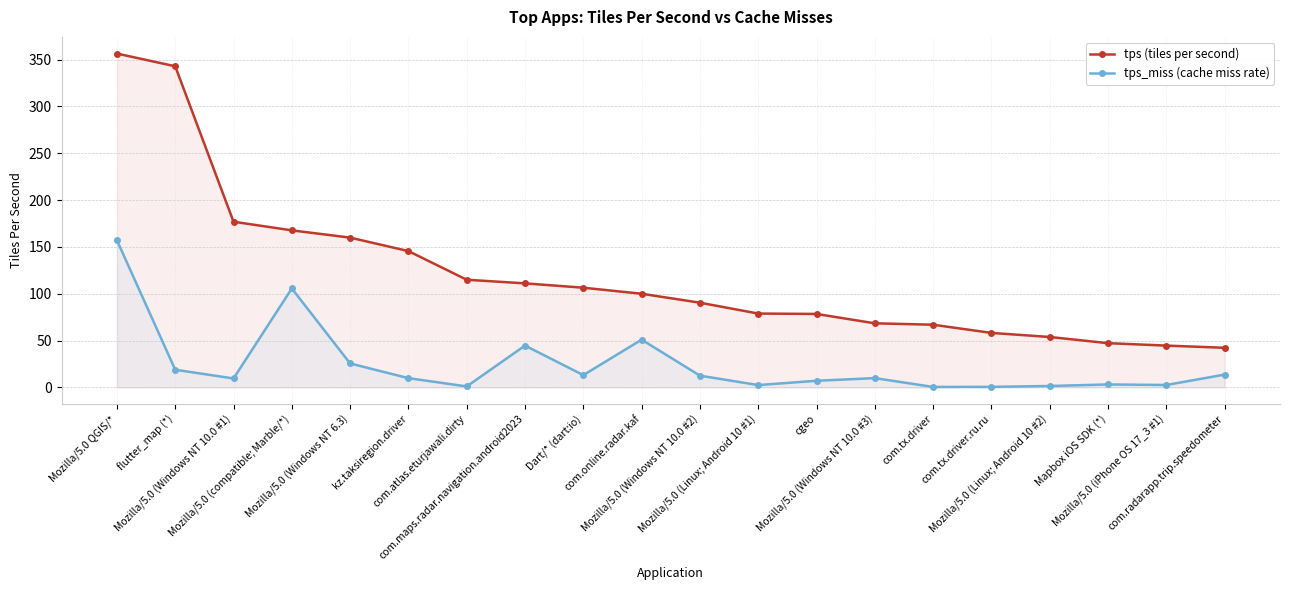

Does the chart display data point markers on the line(s)?

Yes